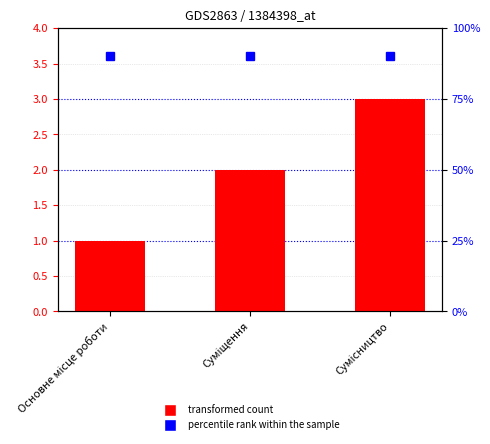

What position from the left is Сумісництво?

3